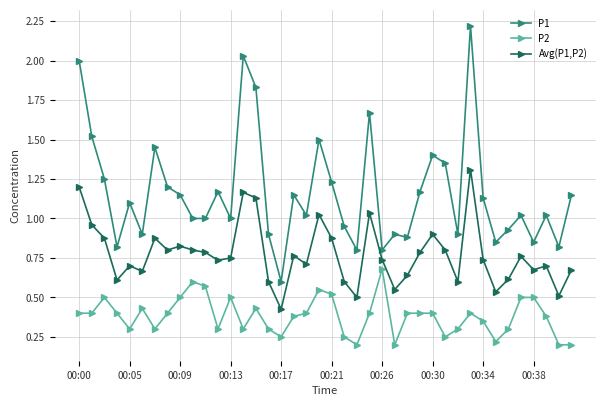

At how many categories does at least one series exceed 0?

40